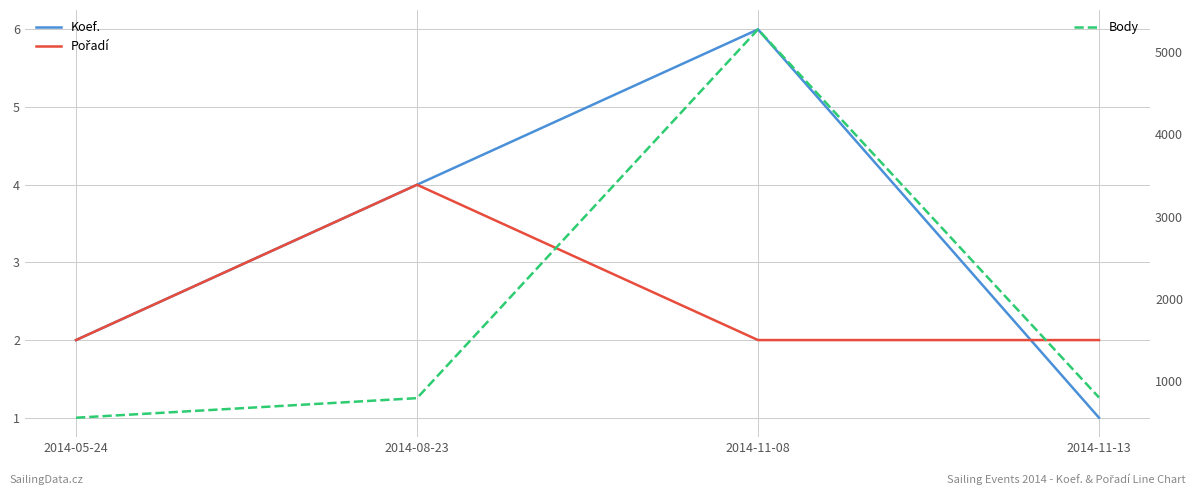

Rank the series by their maximum value, from lowest to highest.

Pořadí, Koef., Body